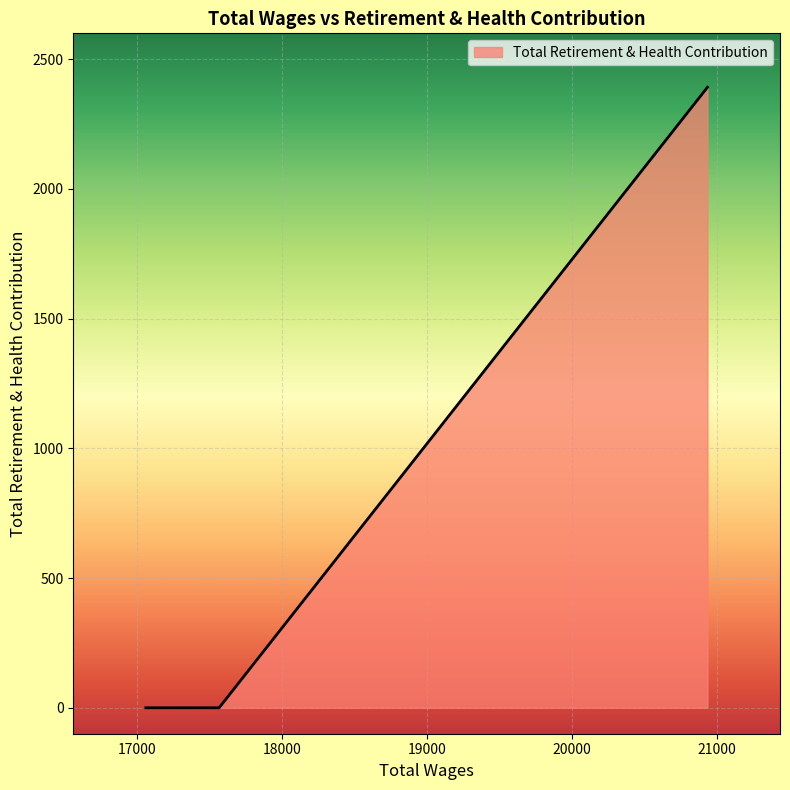

Does the chart display data point markers on the line(s)?

No